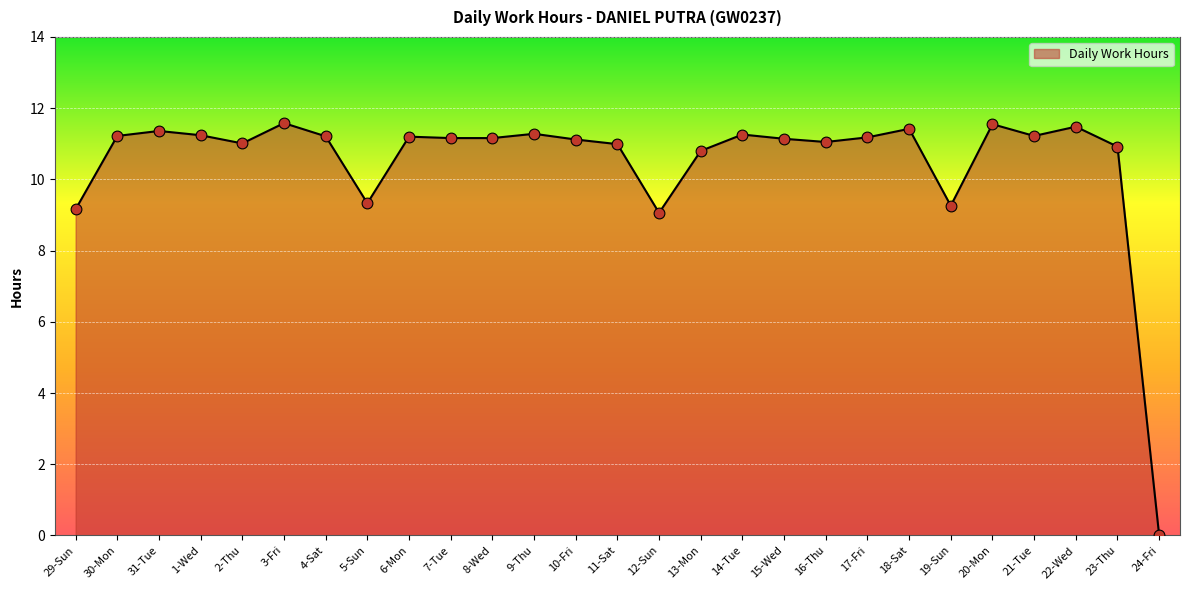

What is the ratio of the value at 5-Sun to the value at 17-Fri?

0.8